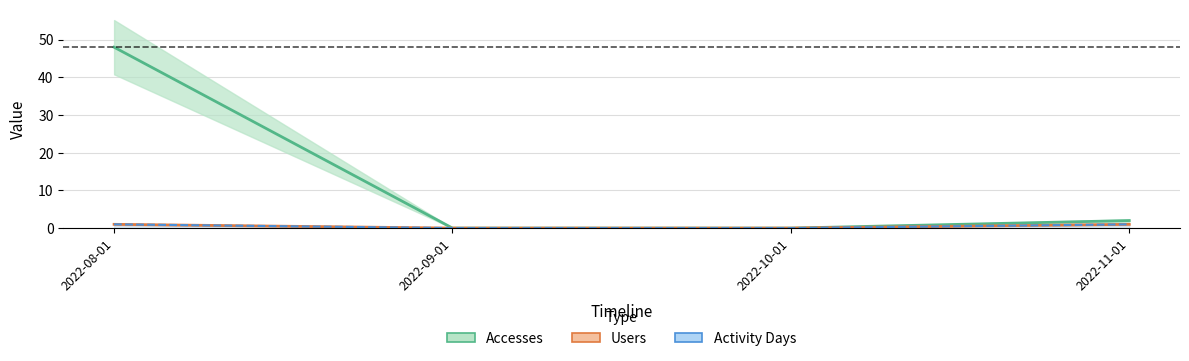

How many lines are shown in the chart?

3